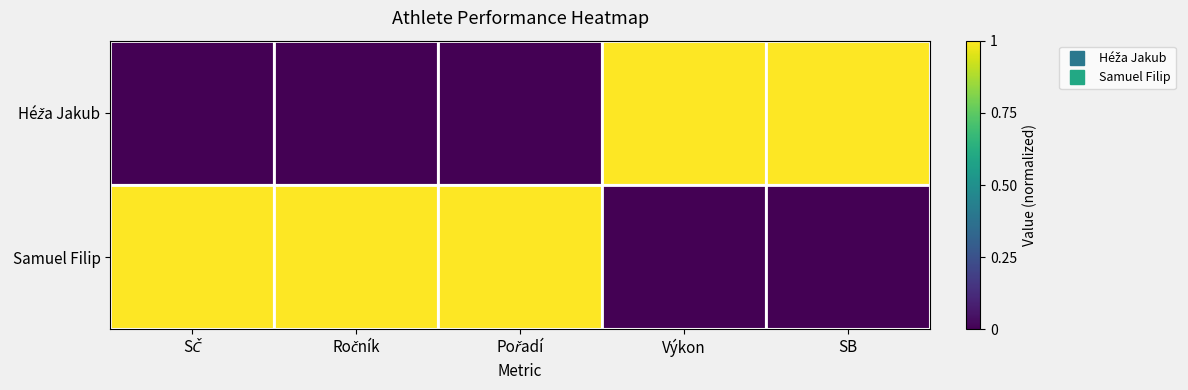

Rank the series by their maximum value, from lowest to highest.

Héža Jakub, Samuel Filip